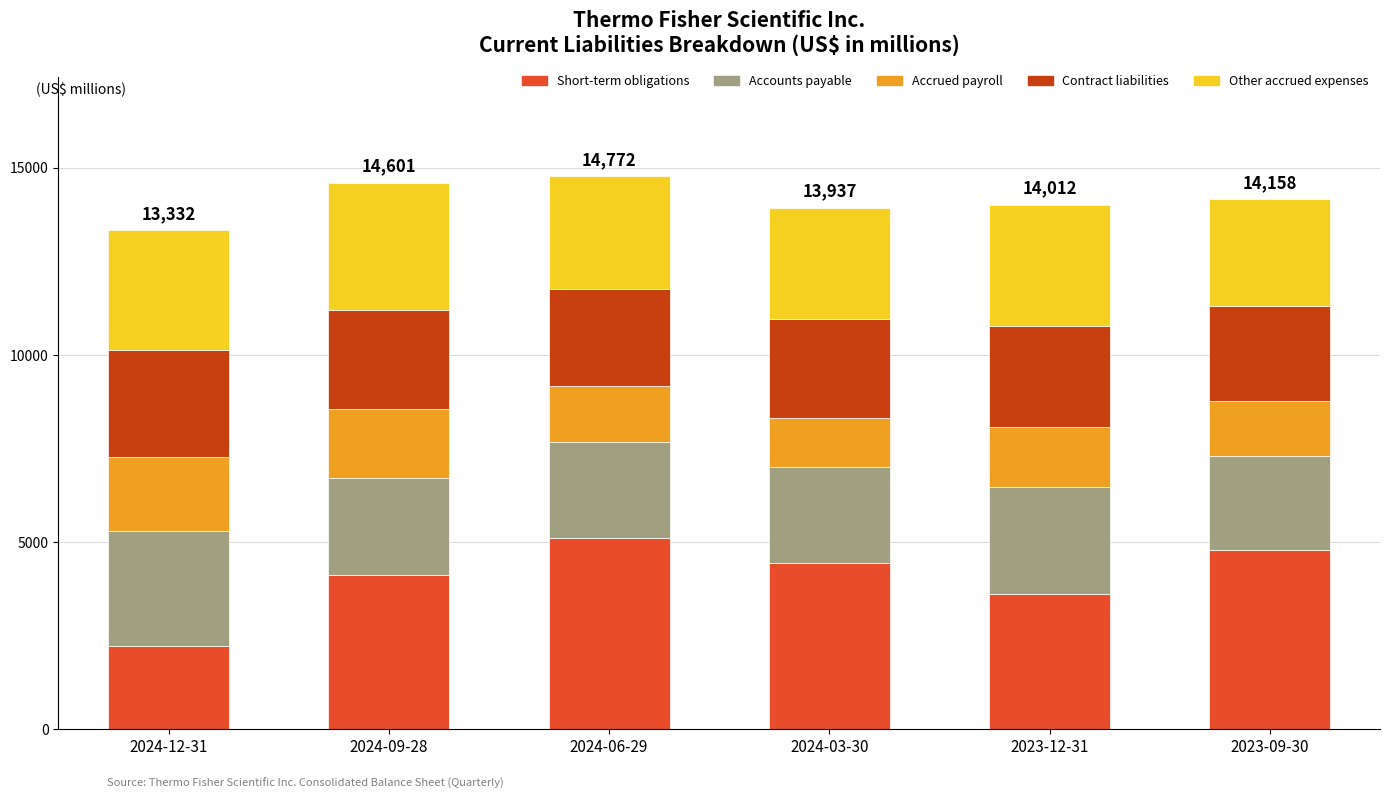

What is the minimum value for Short-term obligations?

2214